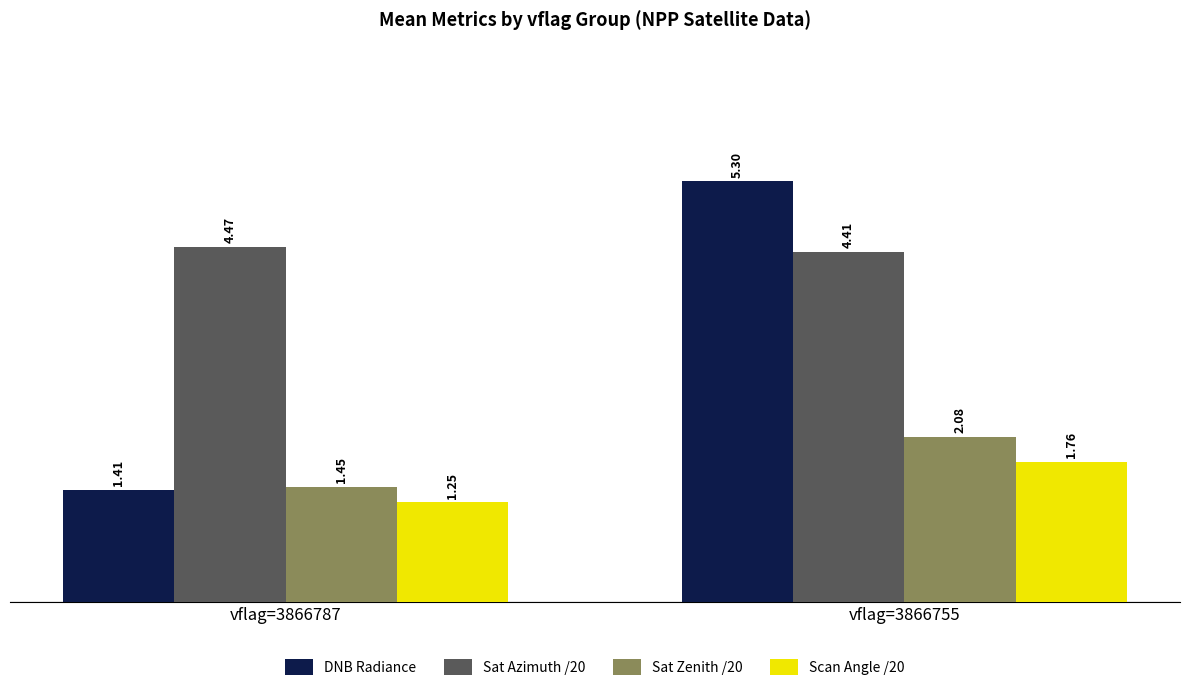

What are all the series names shown in the legend?

DNB Radiance, Sat Azimuth /20, Sat Zenith /20, Scan Angle /20